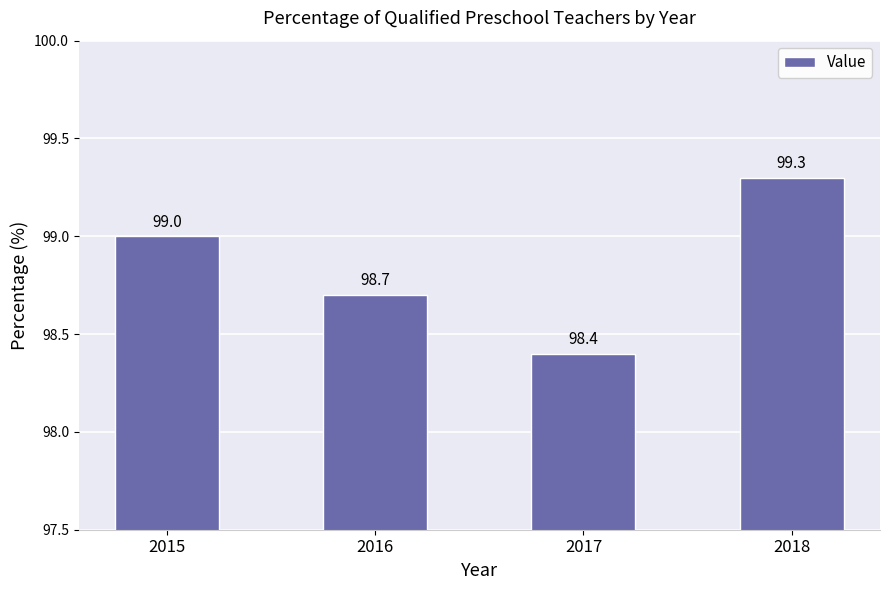

The value at 2015 is 33.7. True or false?

False